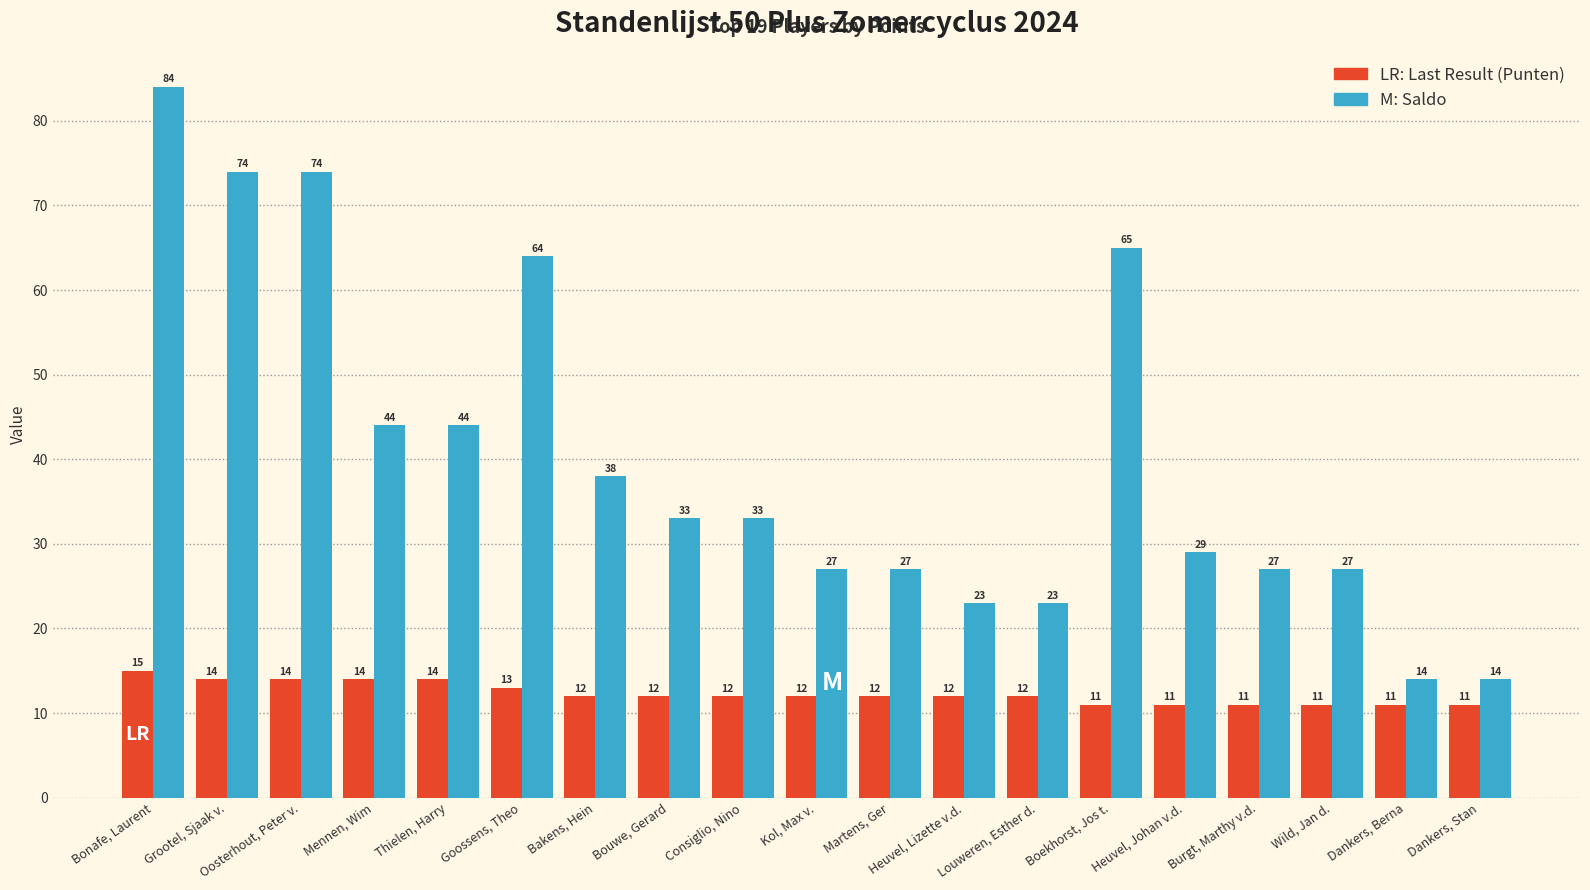

What is the total value across all series at Louweren, Esther d.?

35